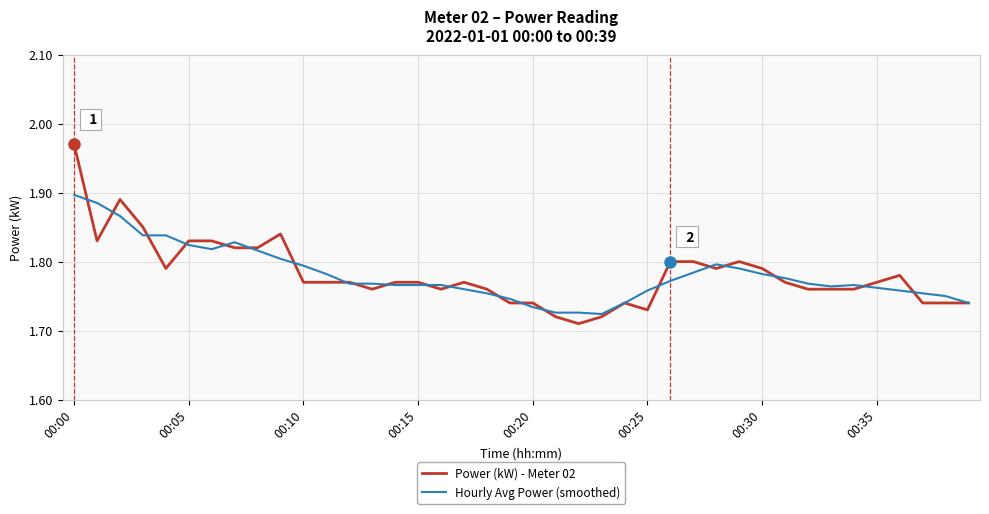

List the series in order of their peak value, highest first.

Power (kW) - Meter 02, Hourly Avg Power (smoothed)